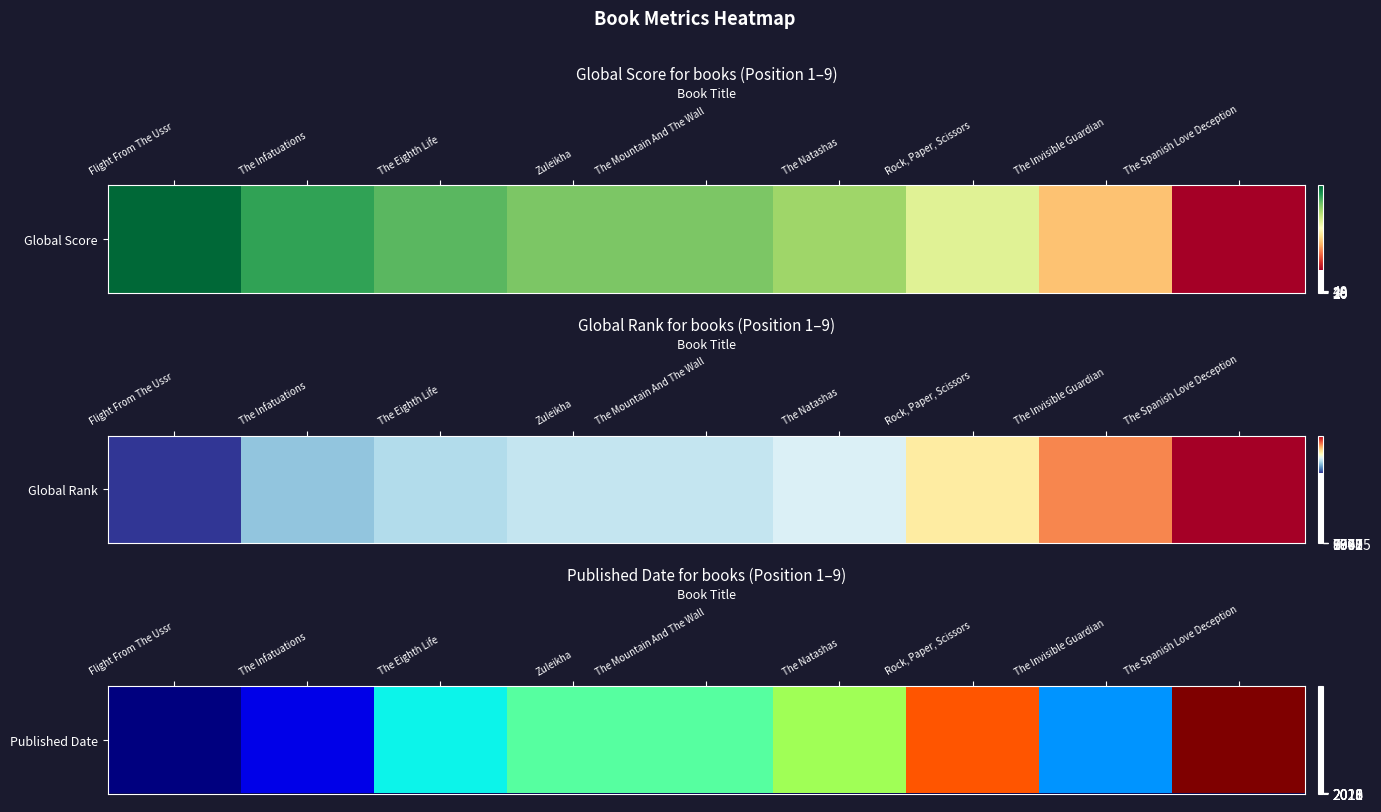

List the labels in order of value, largest first.

The Spanish Love Deception, Rock, Paper, Scissors, The Natashas, Zuleikha, The Mountain And The Wall, The Eighth Life, The Invisible Guardian, The Infatuations, Flight From The Ussr